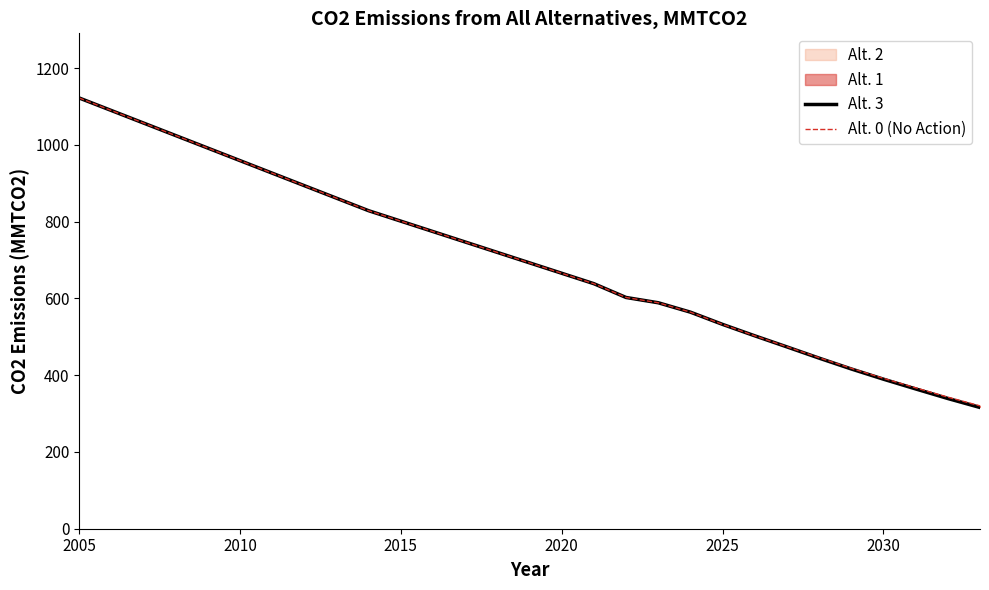

True or false: Alt. 3 has a value of 1122.3 at 2005.

True